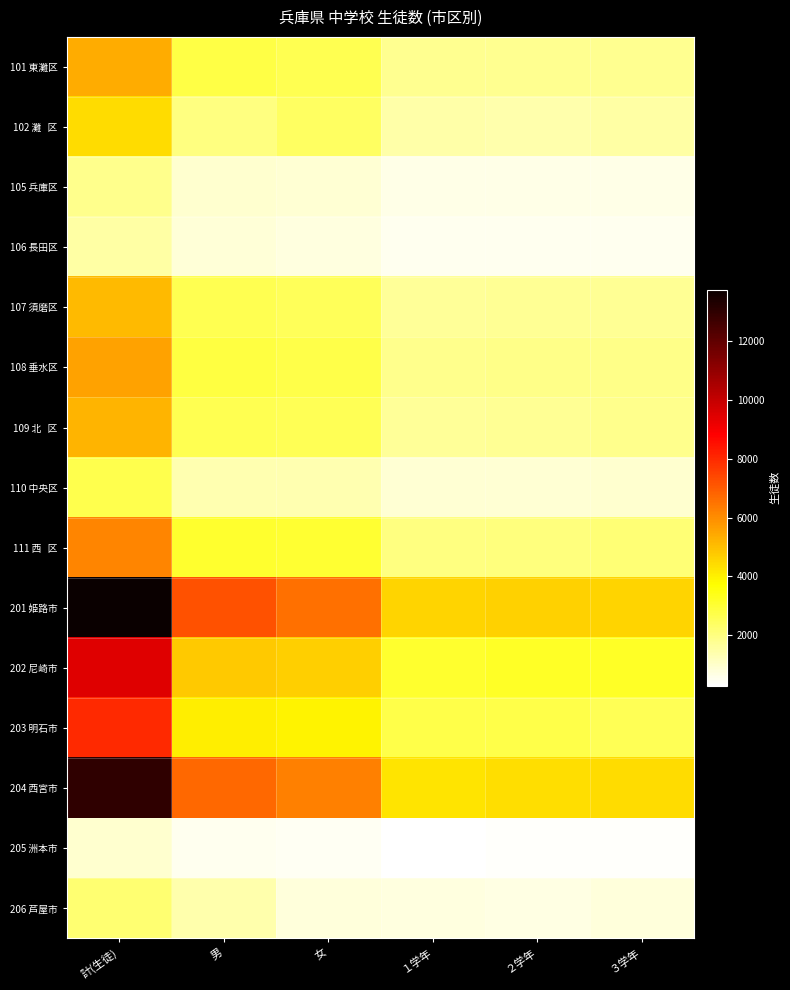

Which series changed the most between 女 and ３学年?

201 姫路市